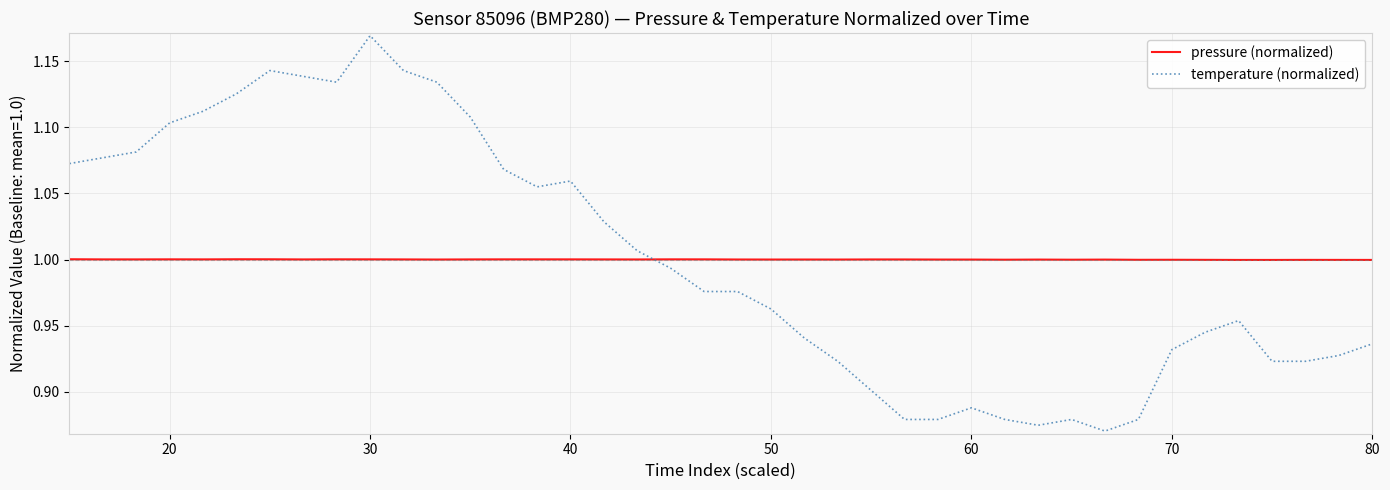

Which series has the largest range (max minus min)?

temperature (normalized)